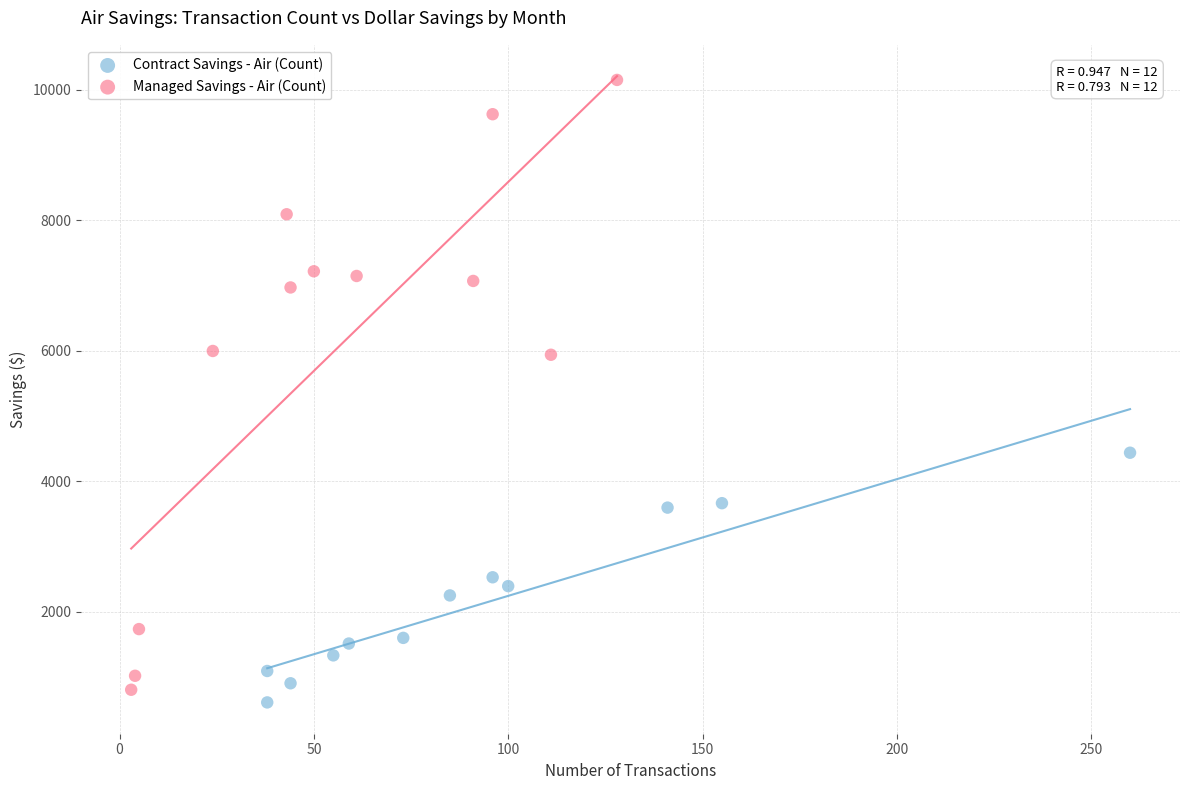

Which series reaches the maximum Y coordinate?

Managed Savings - Air (Count)